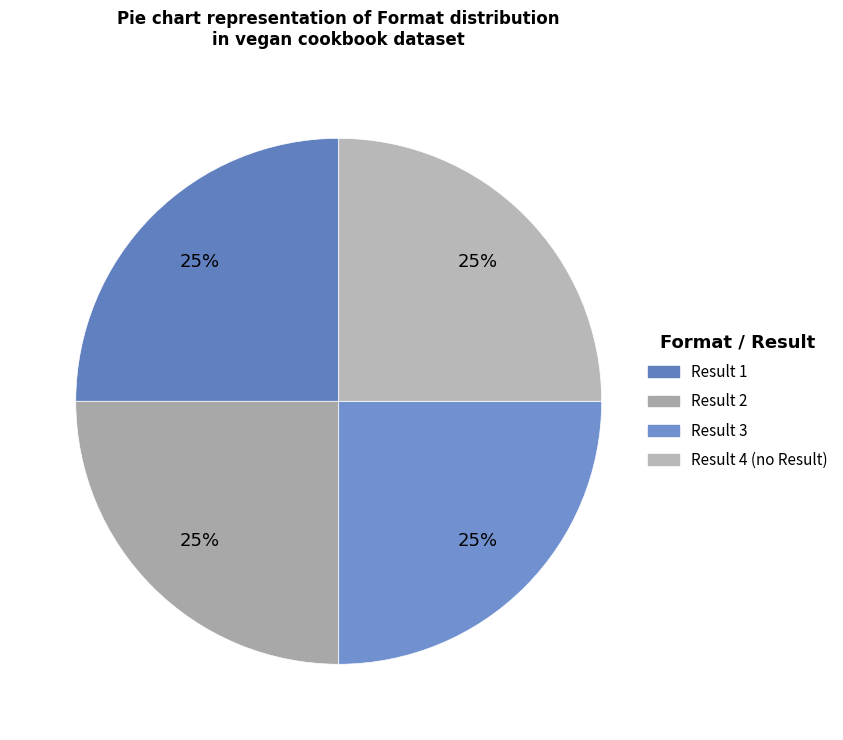

Count the number of slices in the pie.

4